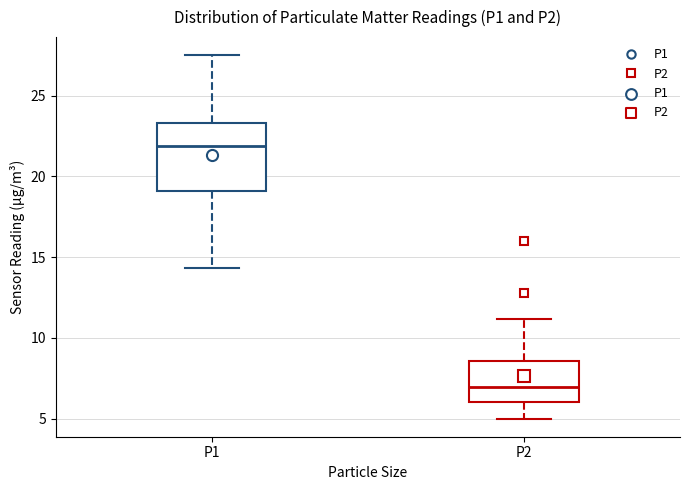

Reading left to right, transcribe this box plot: for each box, give where its median line is, the range the box spans, and where its two whiskers end, as read against the y-axis. The values are not printed on the chart, so give them approximately, as read against the axis.

P1: median 22.0, box 19.0 to 23.5, whiskers 14.5 to 27.5
P2: median 7.0, box 6.0 to 8.5, whiskers 5.0 to 11.0